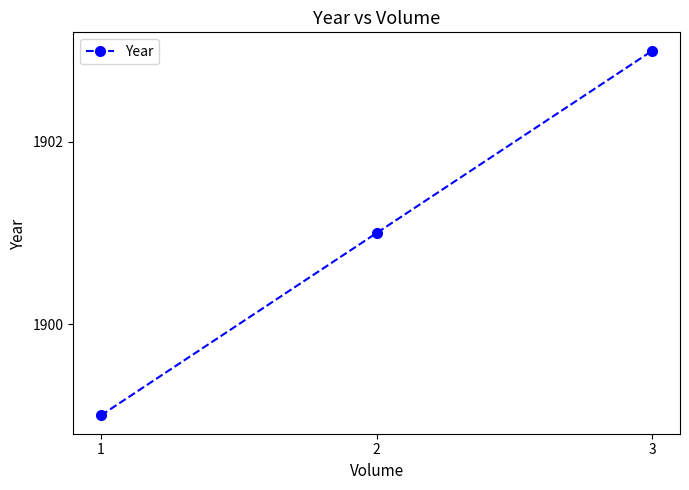

What is the difference between the maximum and minimum values?

4